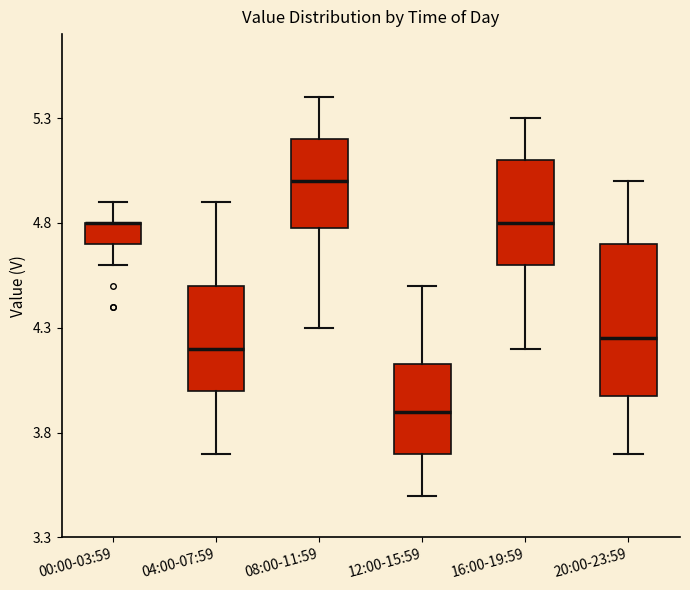

Comparing the boxes themselves (not the whiskers), which one is the tallest?

20:00-23:59